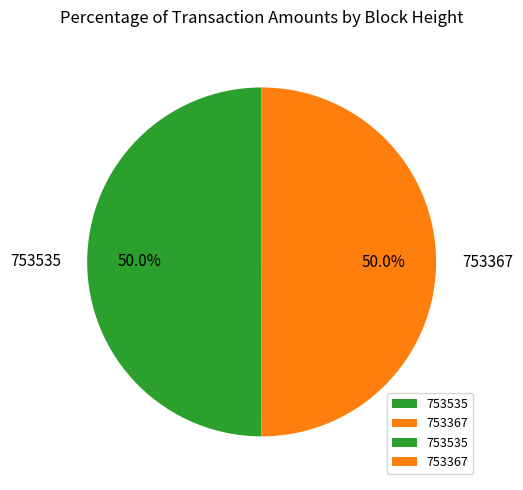

Do 753535 and 753367 together represent more than half of the pie?

Yes